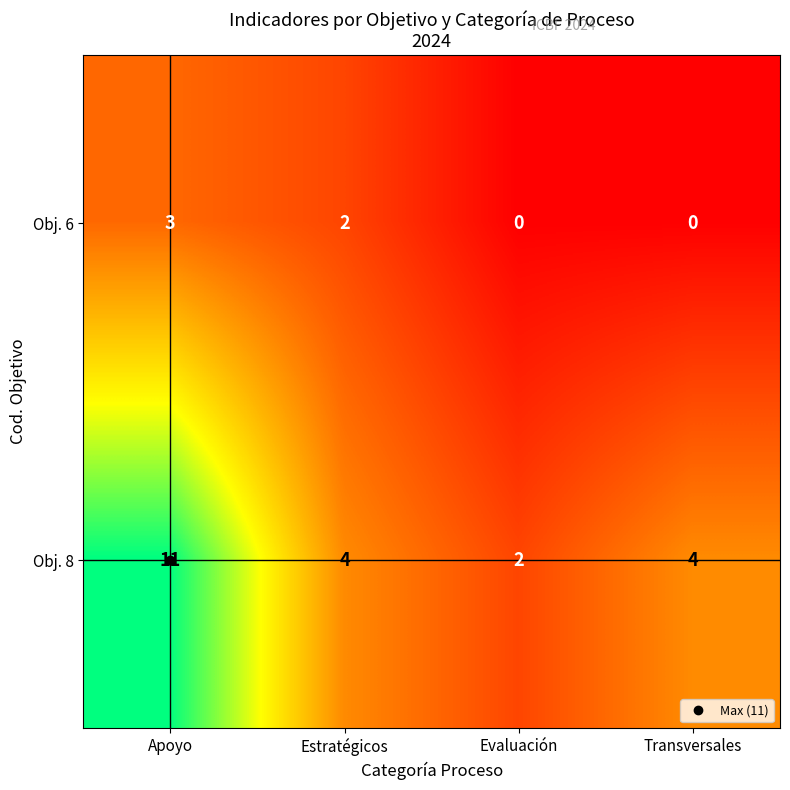

At how many categories does at least one series exceed 9?

1